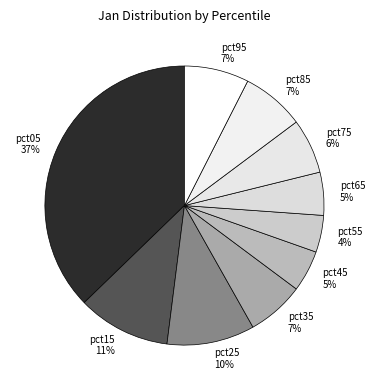

True or false: pct75 accounts for 18% of the total.

False